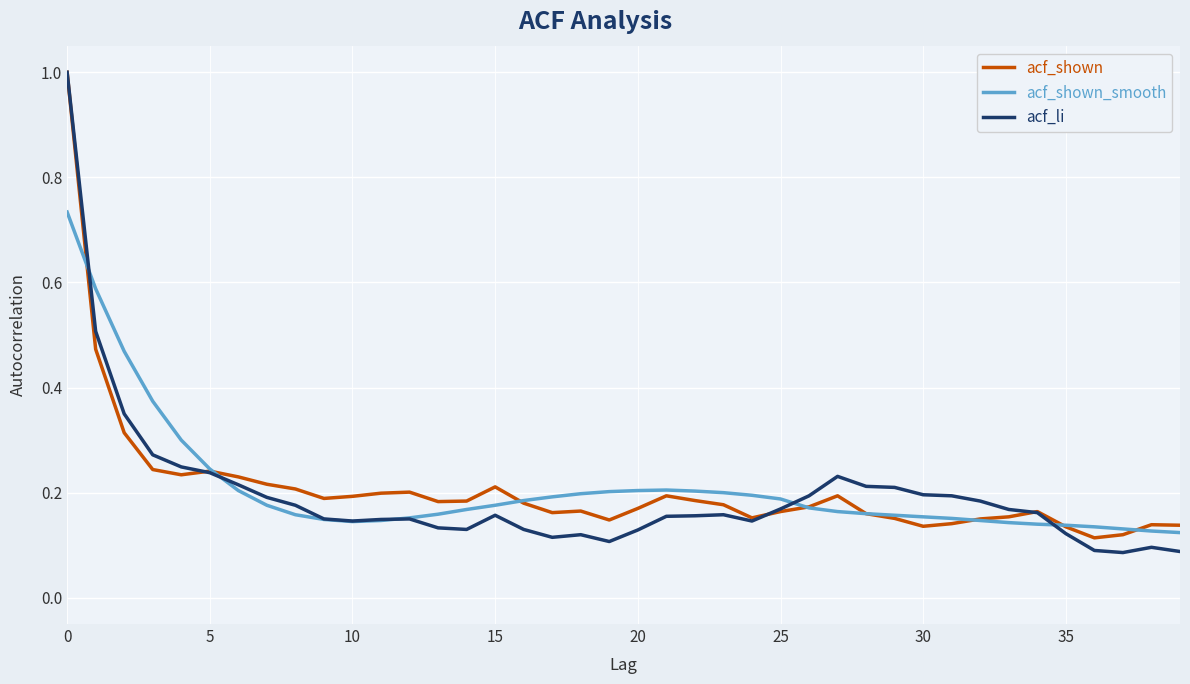

Which series has the largest range (max minus min)?

acf_li